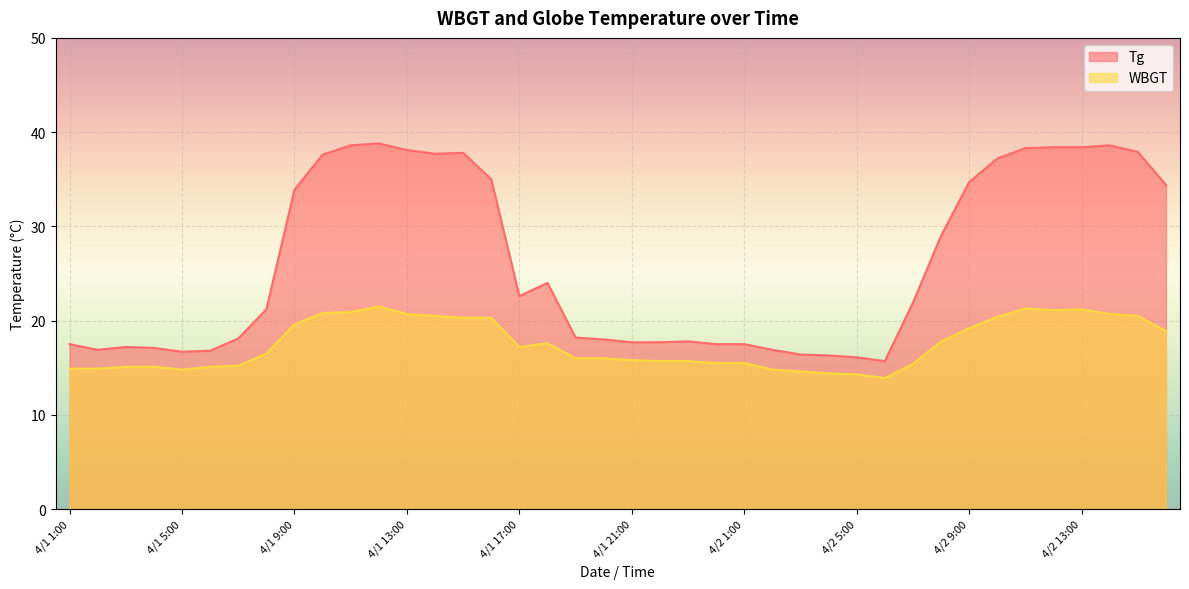

True or false: Tg has a value of 14.7 at 4/2 11:00.

False